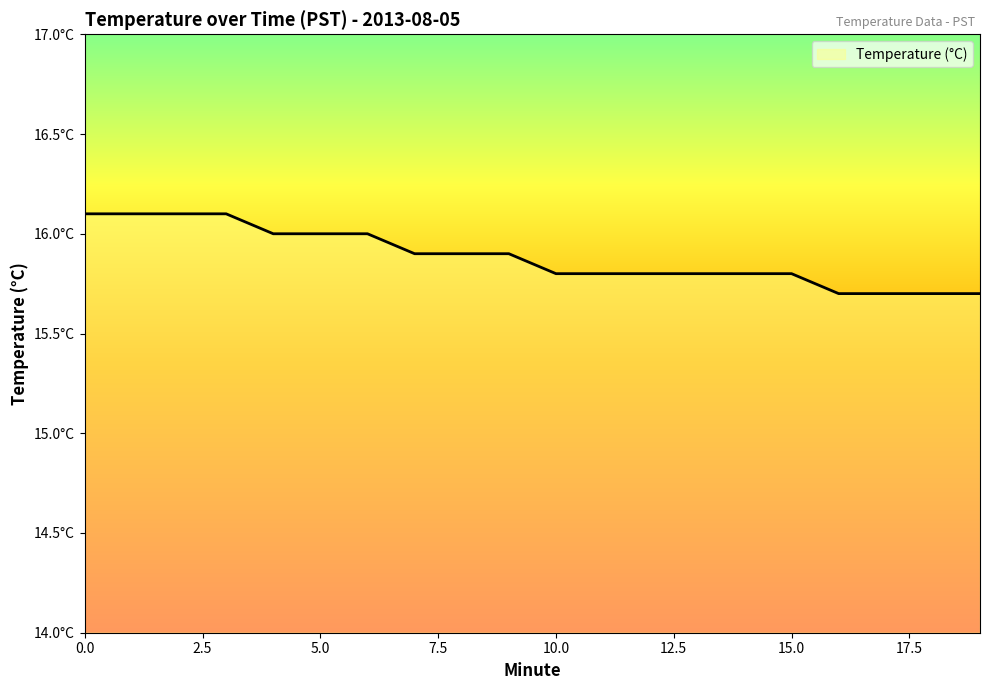

Count the values in the range 15 to 16.

16